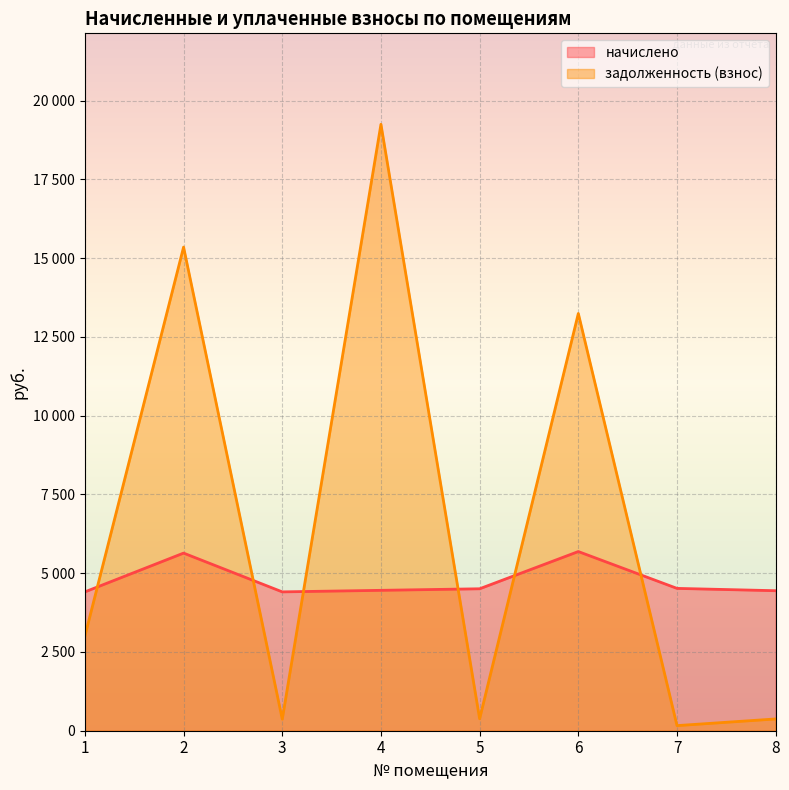

Rank the categories by задолженность (взнос) value from highest to lowest.

4, 2, 6, 1, 5, 8, 3, 7